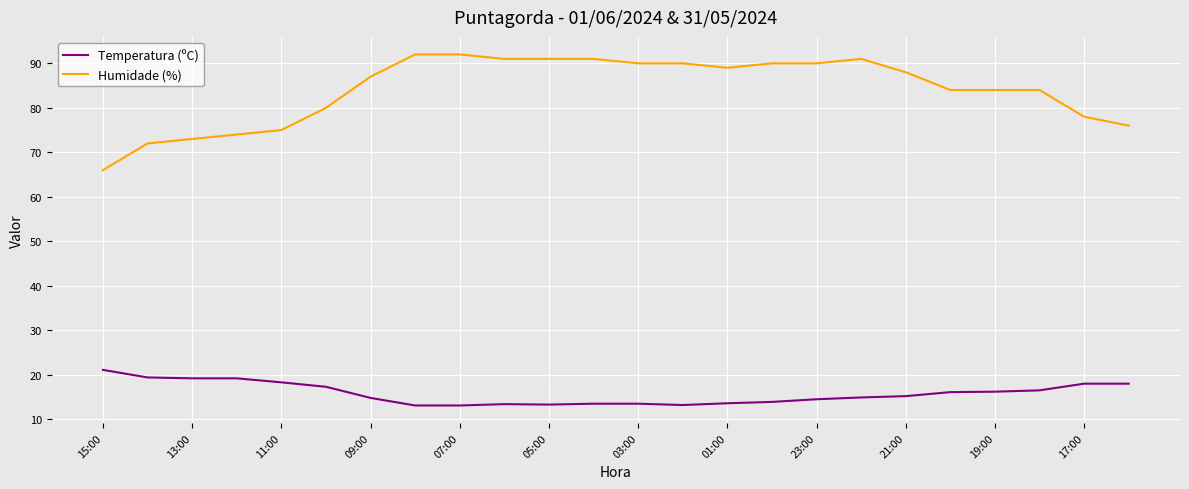

What is the maximum value shown in the chart?

92.0